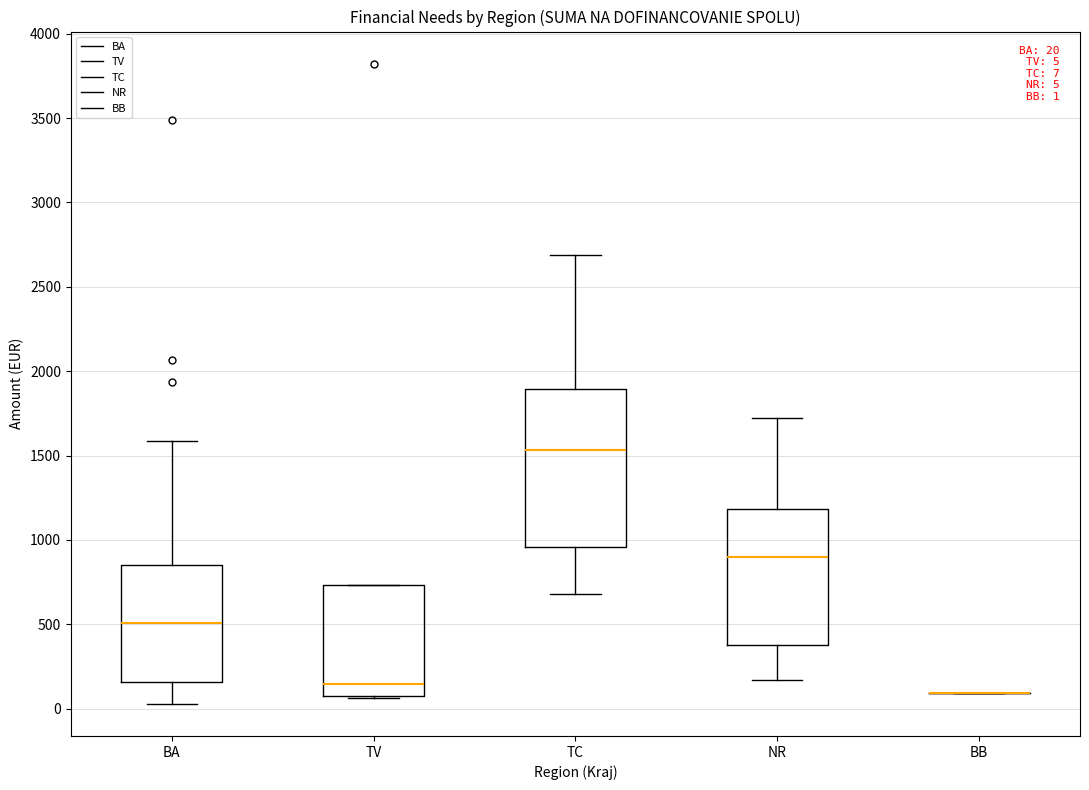

Which box is the tallest, from its lower edge to its upper edge?

TC